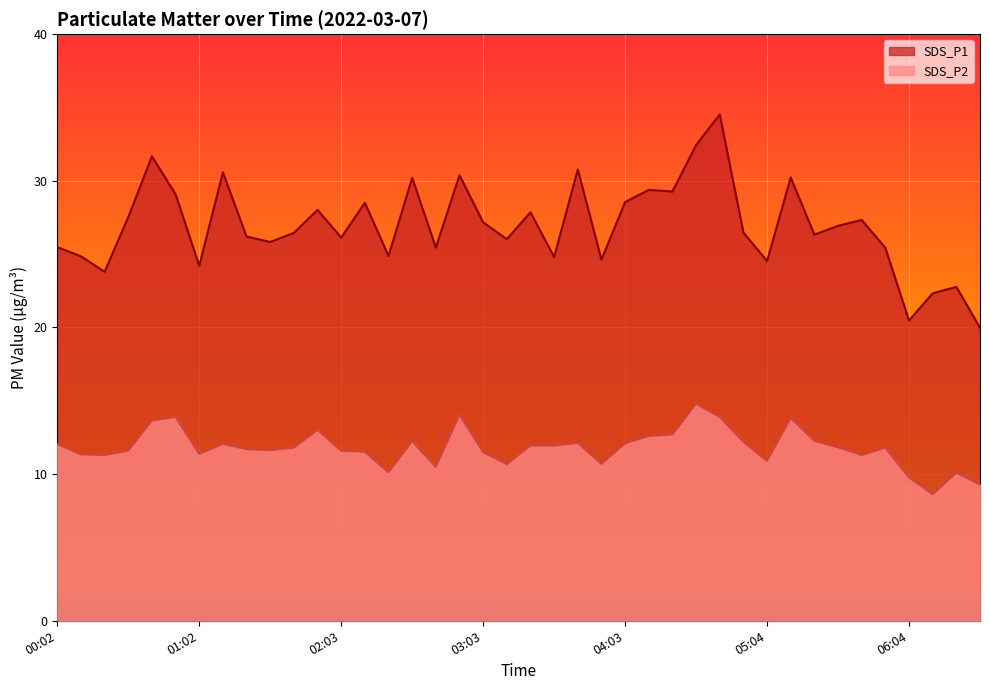

Is the value of SDS_P2 at 04:13 greater than the value of SDS_P1 at 02:03?

No